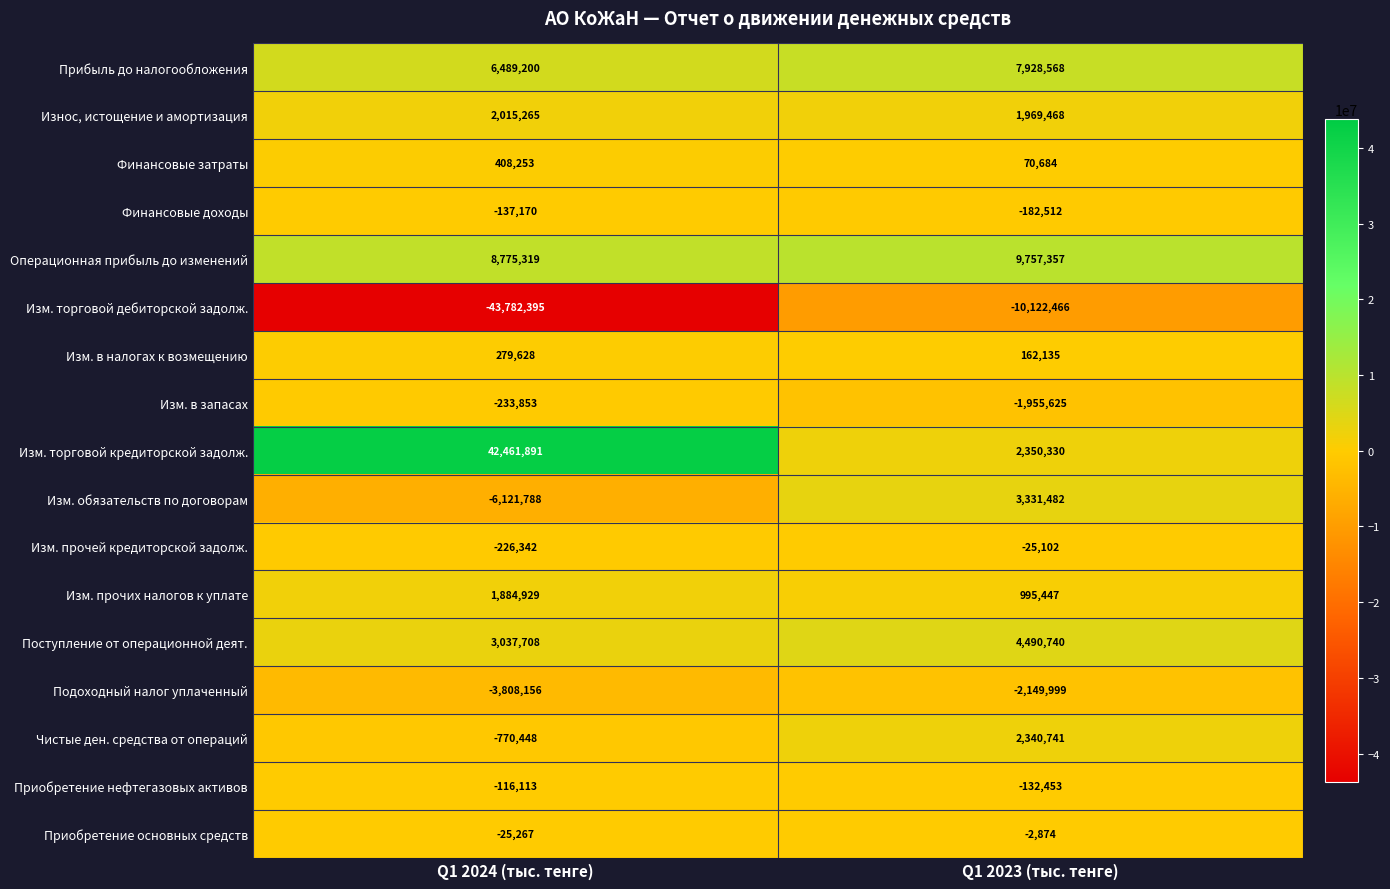

How many series are shown in this chart?

17